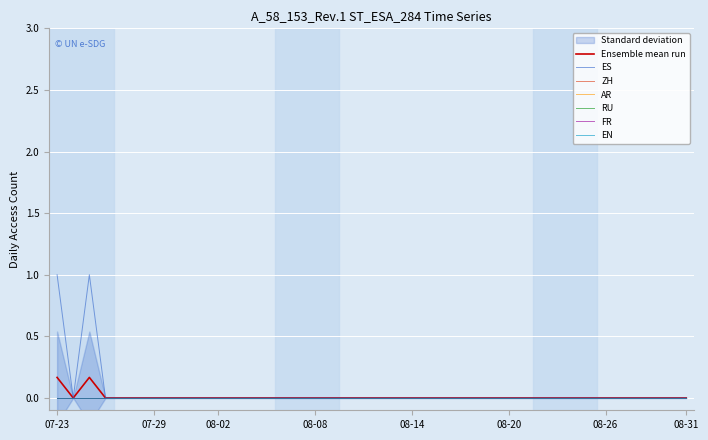

Rank the series at 2021-08-19 from lowest to highest value.

ES, ZH, AR, RU, FR, EN